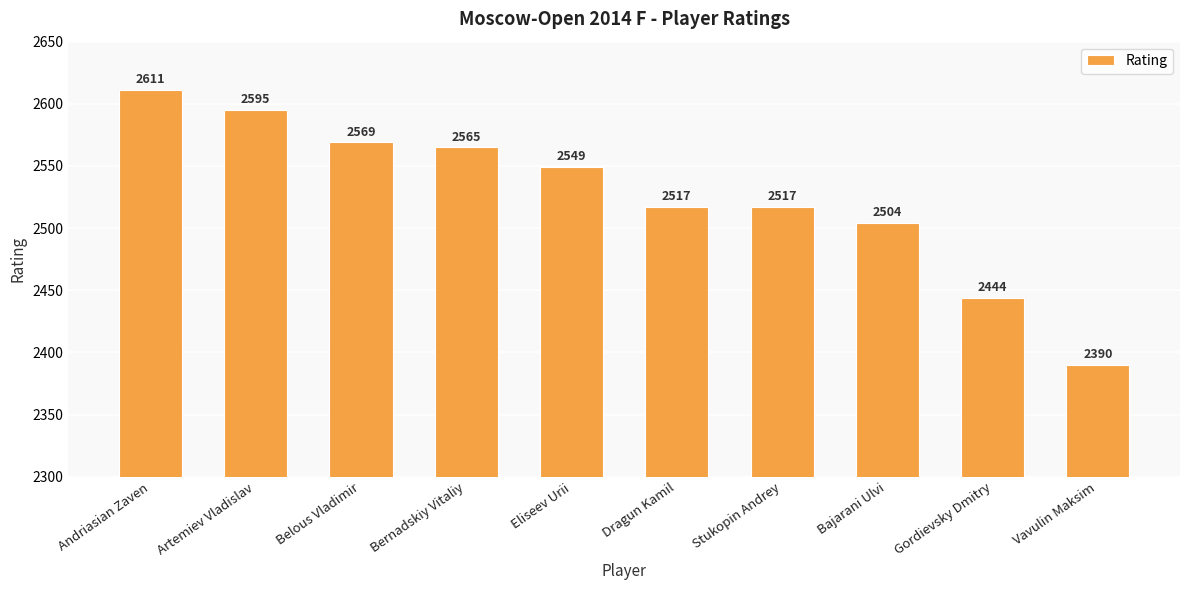

Are the bars horizontal?

No